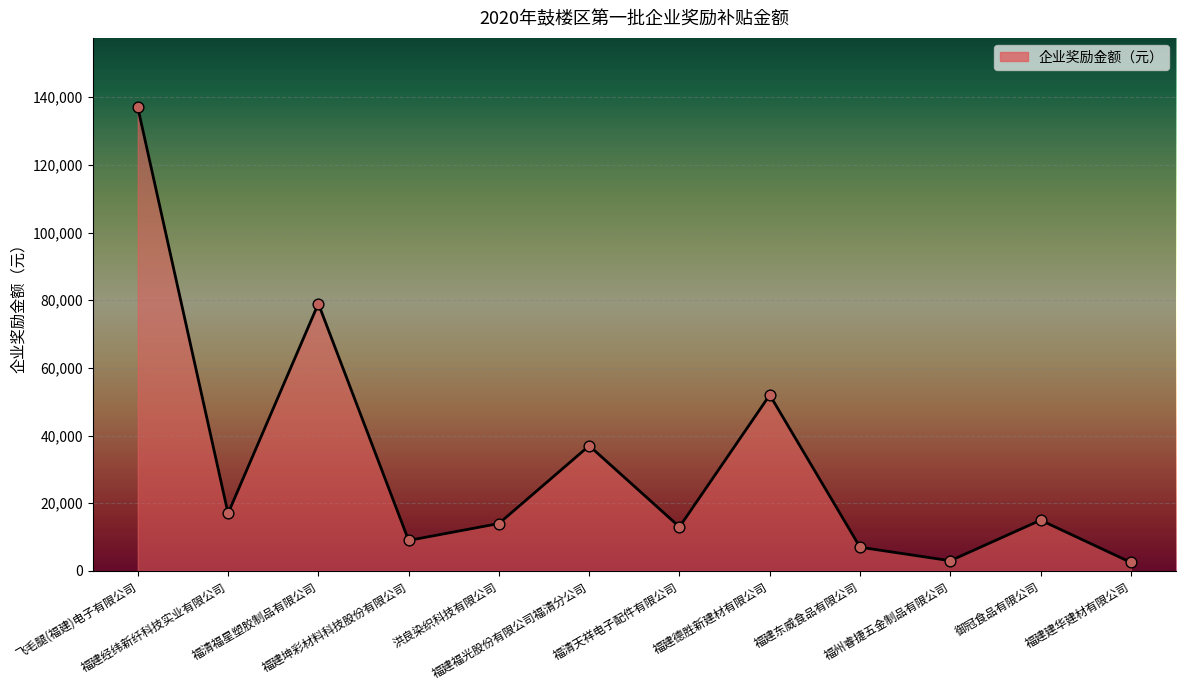

Approximately how many times larger is the value at 御冠食品有限公司 compared to 福州睿捷五金制品有限公司?

5.0